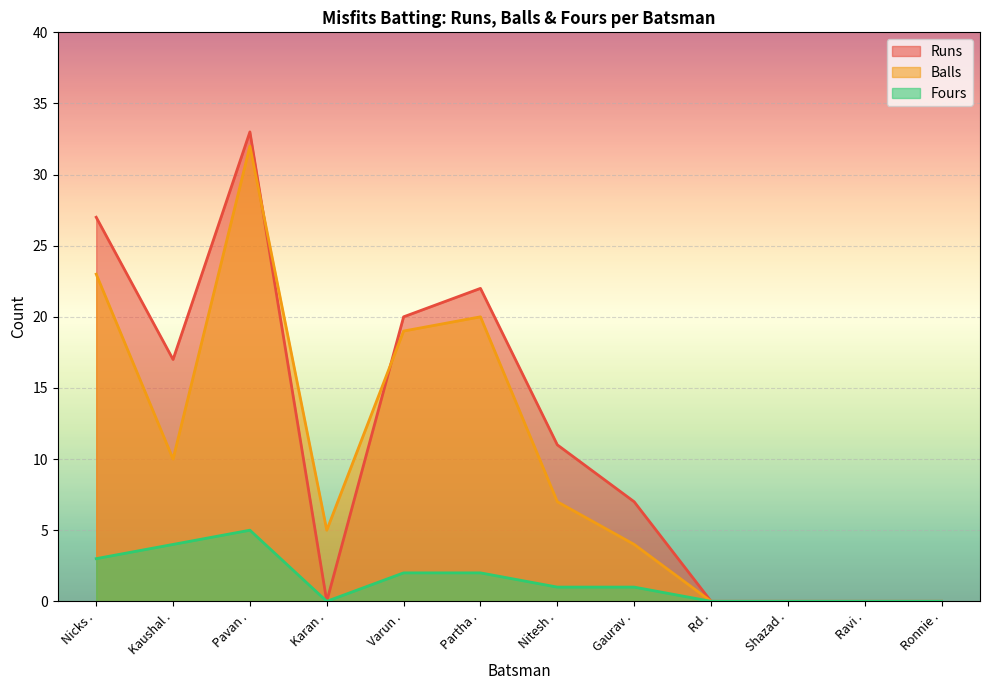

What are all the series names shown in the legend?

Runs, Balls, Fours